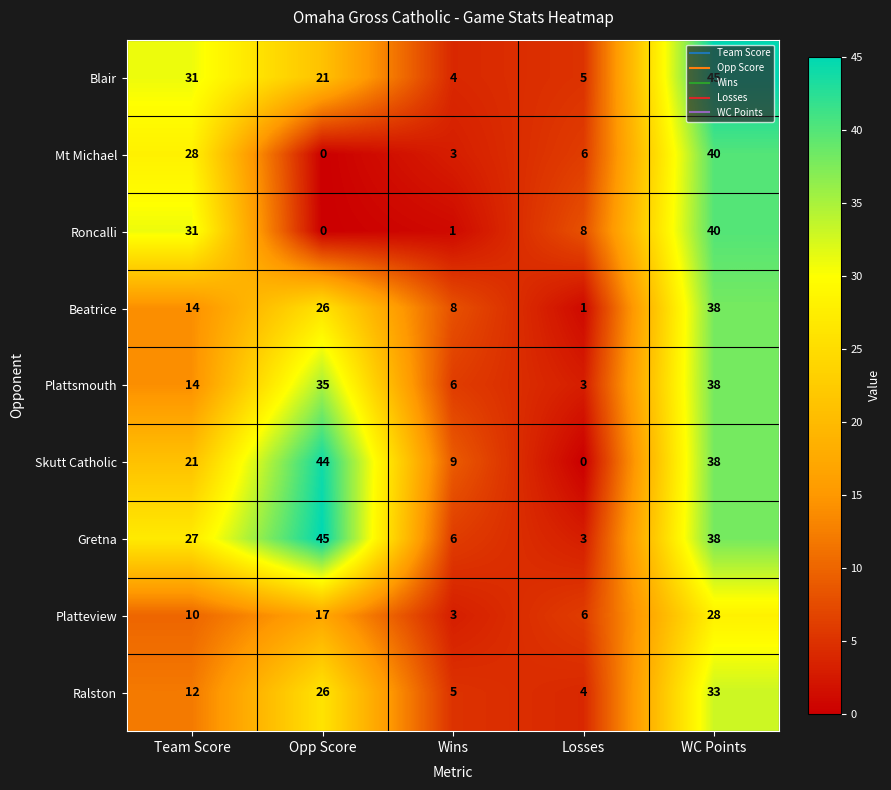

At which label is Platteview closest to 15?

Opp Score